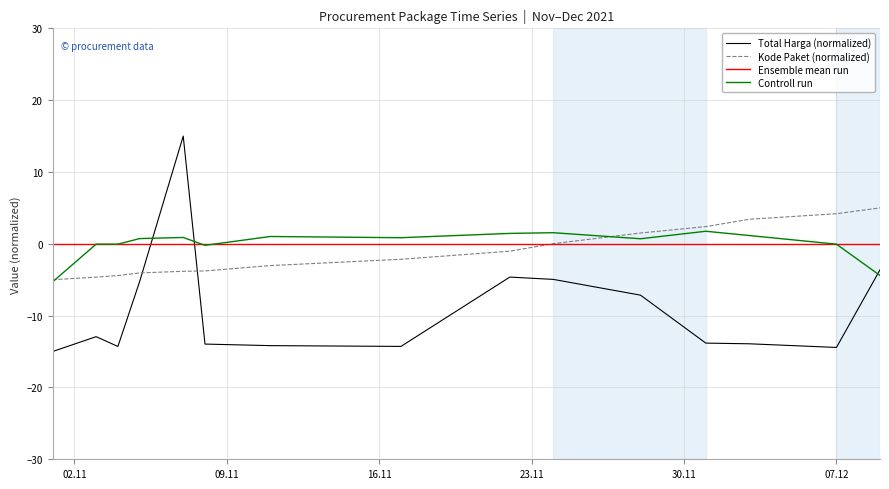

Which series has the largest range (max minus min)?

Total Harga (normalized)